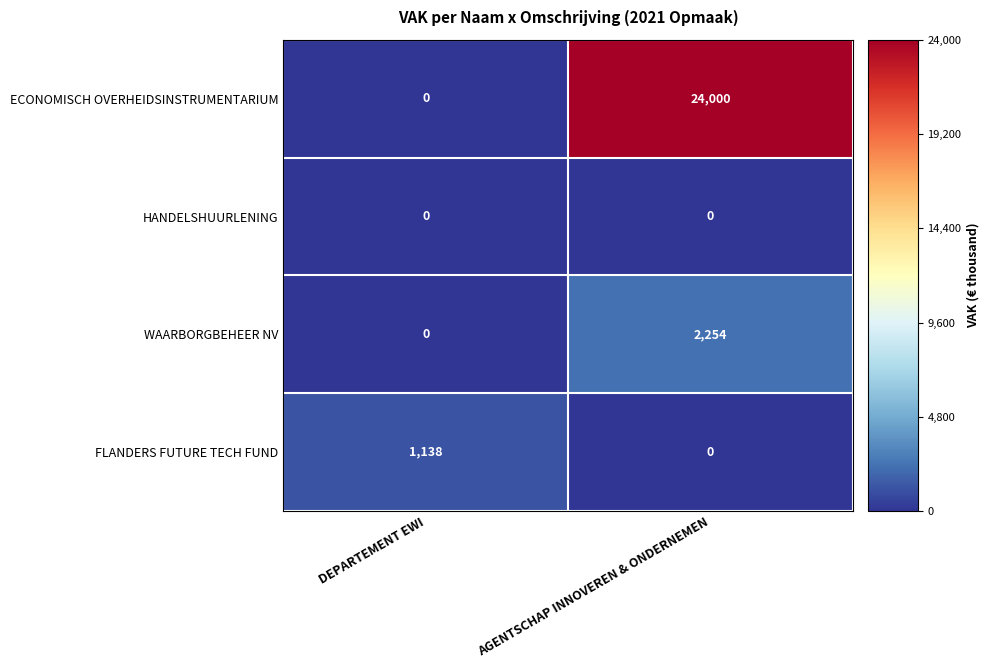

List the series in order of their peak value, lowest first.

HANDELSHUURLENING, FLANDERS FUTURE TECH FUND, WAARBORGBEHEER NV, ECONOMISCH OVERHEIDSINSTRUMENTARIUM